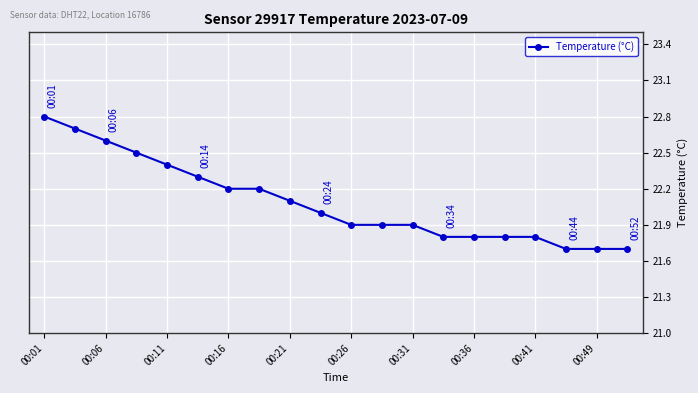

Is this an area chart (filled region under the line)?

No